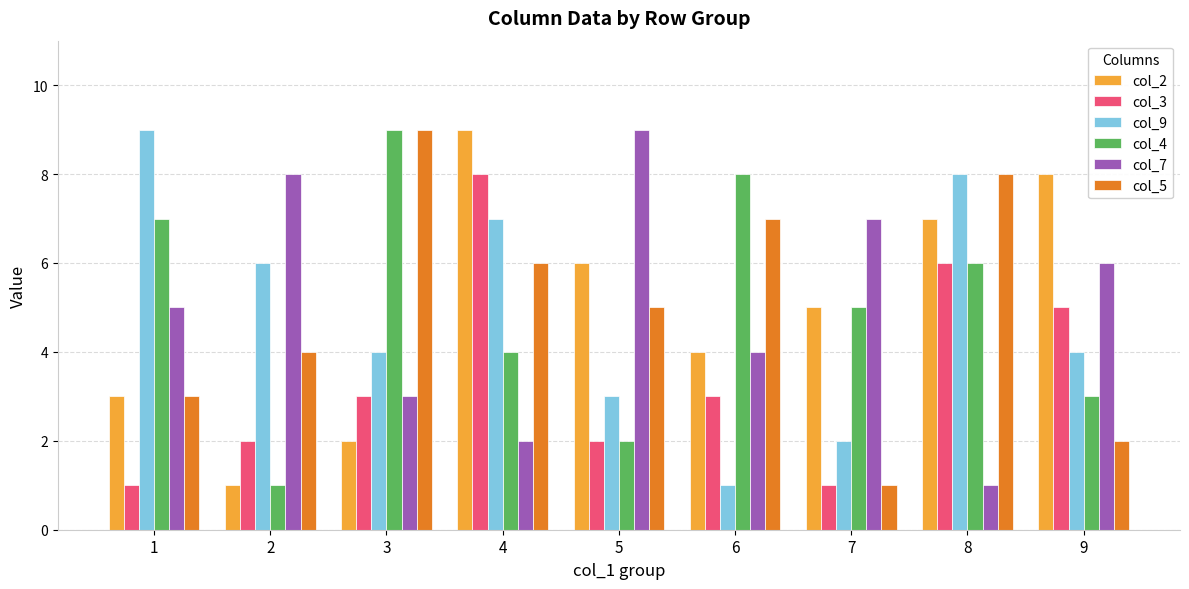

What is the sum of all col_9 values?

44